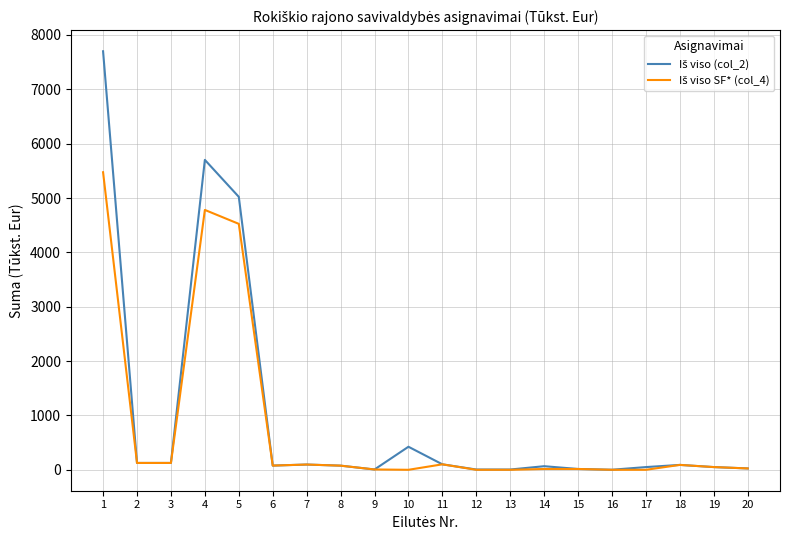

What is the greatest value displayed?

7700.8